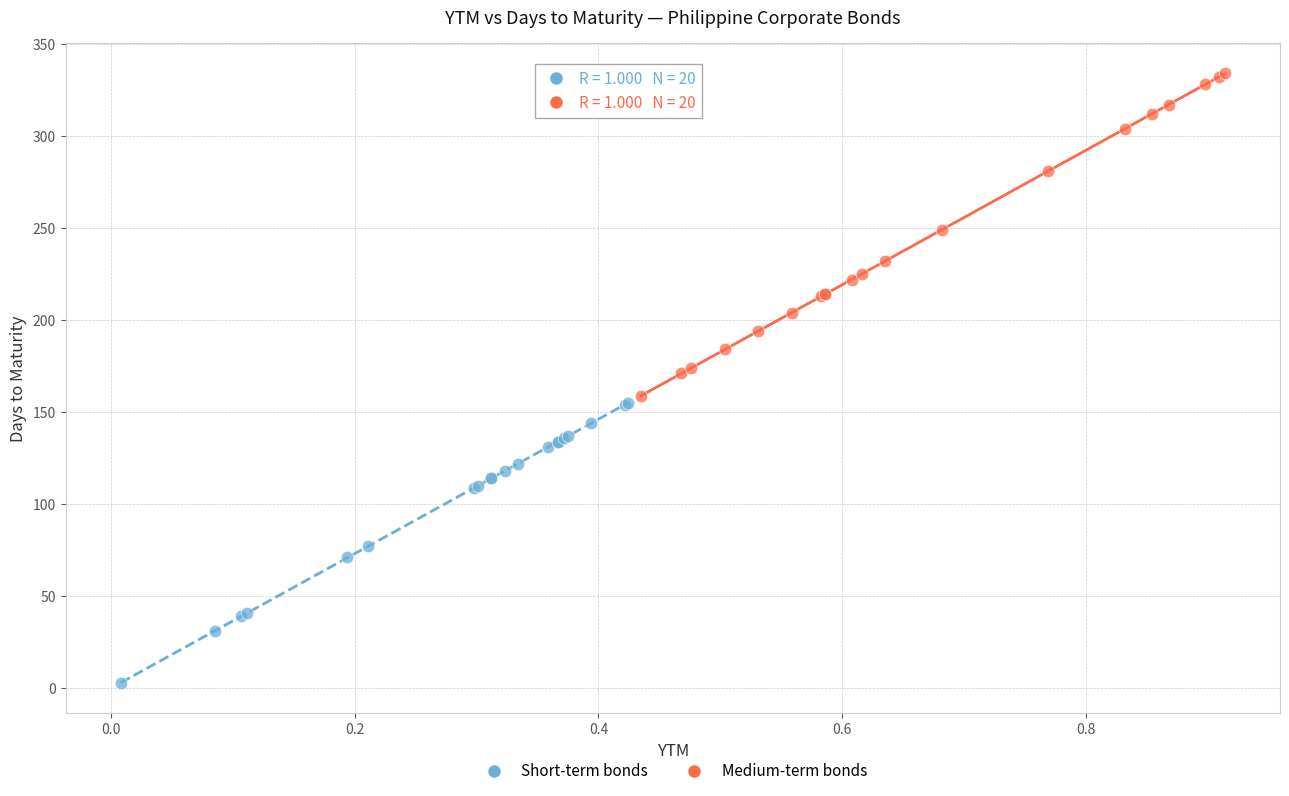

Which series reaches the minimum Y coordinate?

Short-term bonds